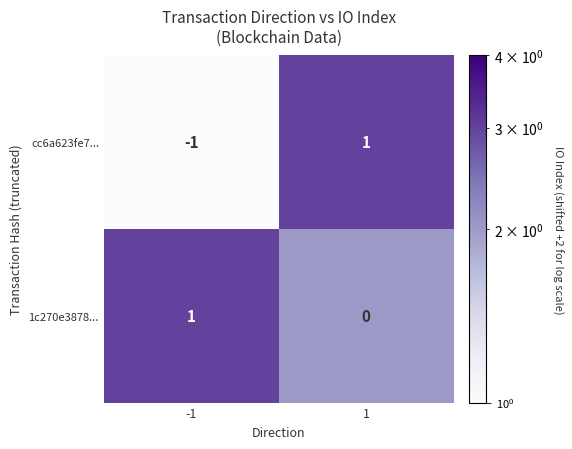

Rank the series by their average value, from lowest to highest.

cc6a623fe7..., 1c270e3878...